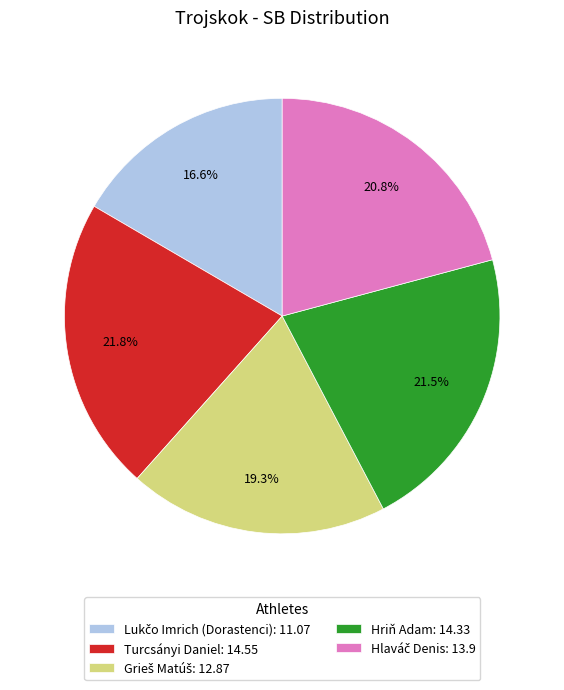

What portion of the pie excludes Turcsányi Daniel: 14.55?

78.2%